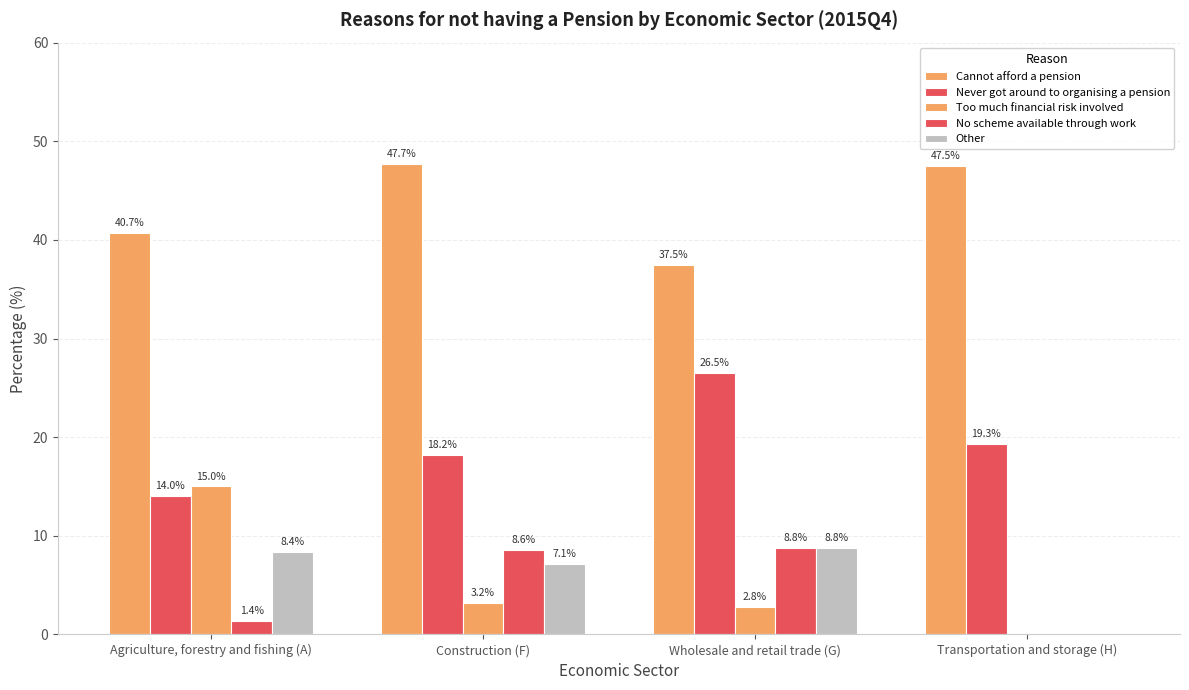

What is the difference between the second highest and minimum values in the Other series?

8.4